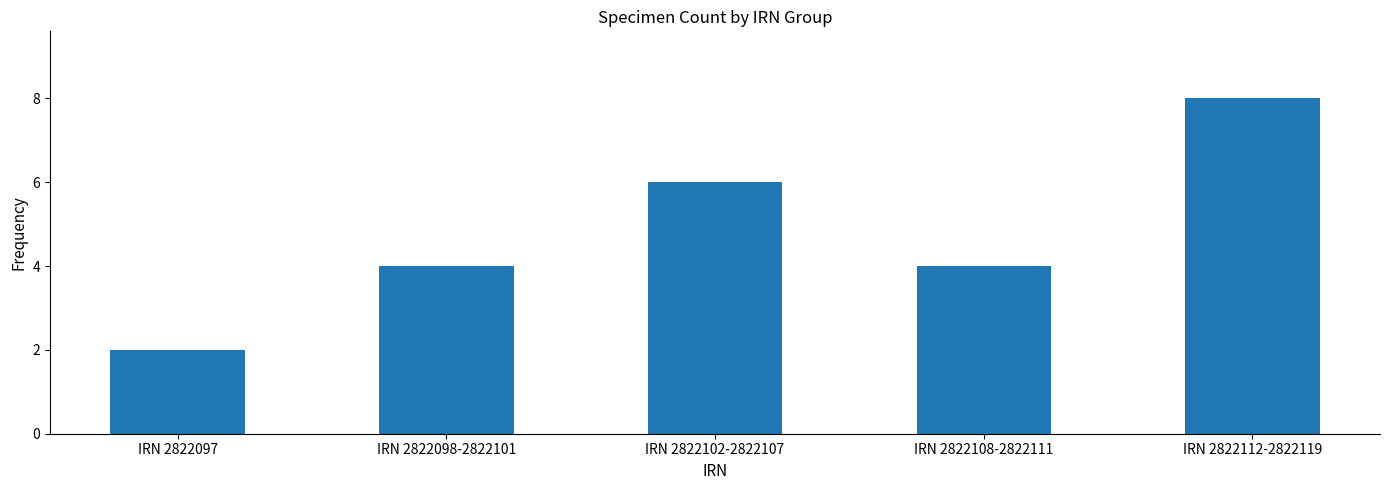

Reading right to left, list all the values displayed in this chart.

8	4	6	4	2